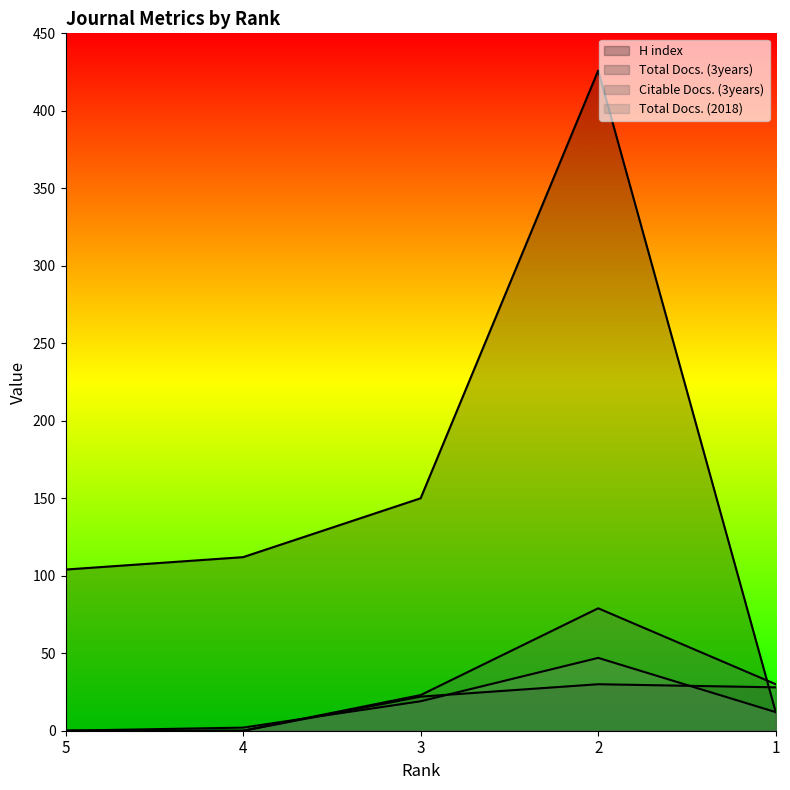

Reading left to right, list all the values displayed in this chart.

H index: 104	112	150	426	12
Total Docs. (3years): 0	0	22	30	28
Citable Docs. (3years): 0	0	23	79	30
Total Docs. (2018): 0	2	19	47	12